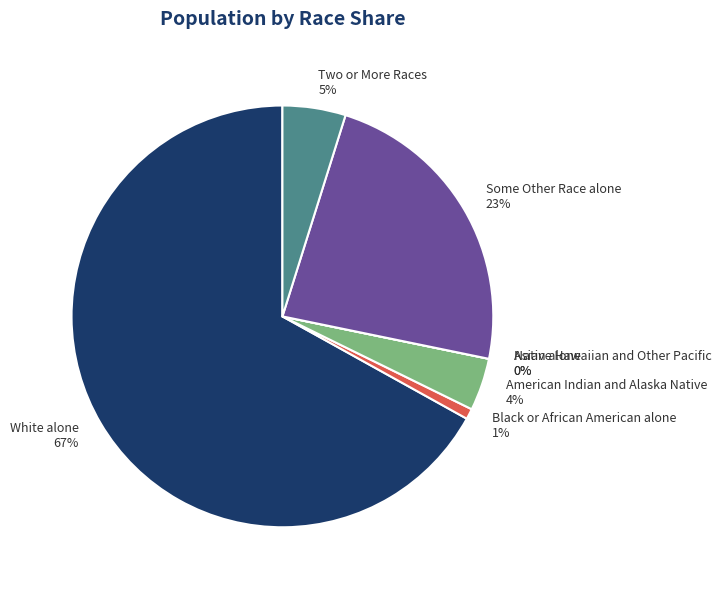

Which category accounts for the majority?

White alone